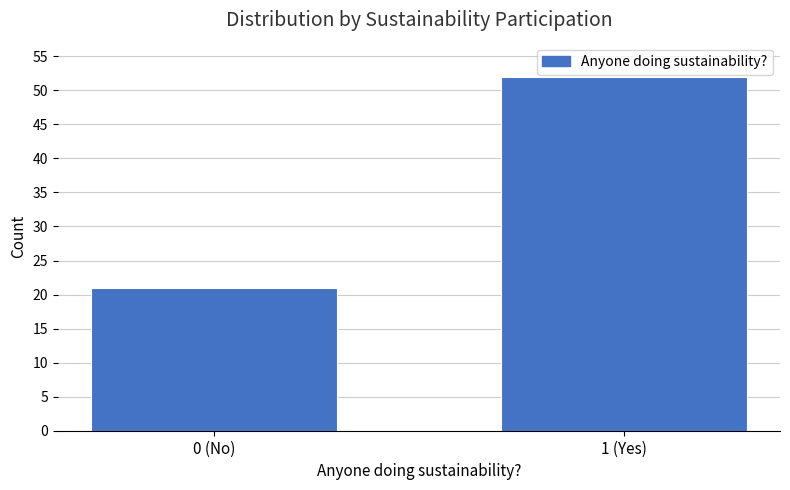

Reading right to left, what are all the values shown in this chart?

52	21